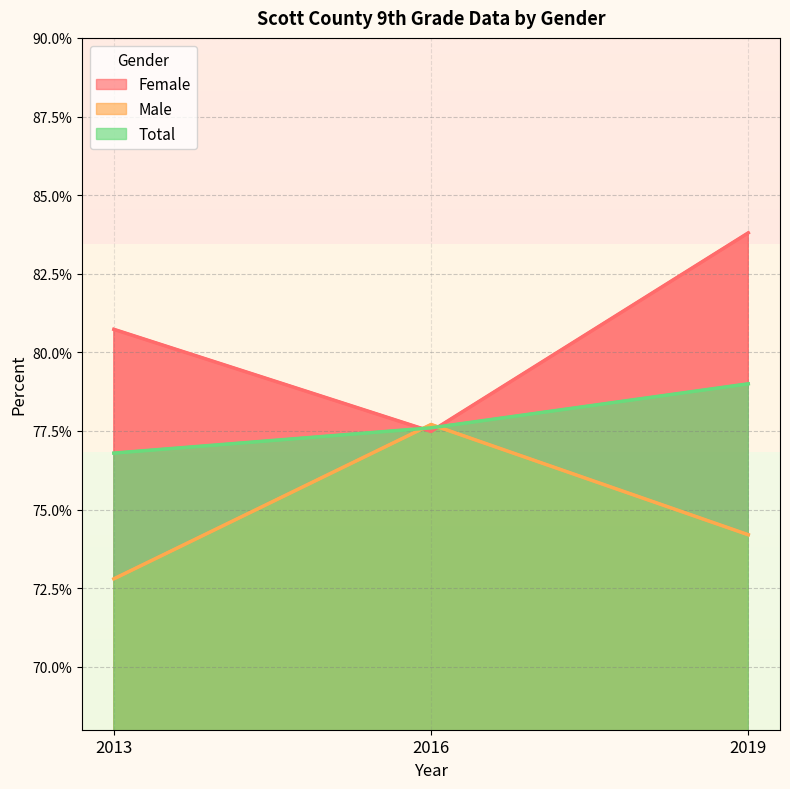

Does the chart display data point markers on the line(s)?

No